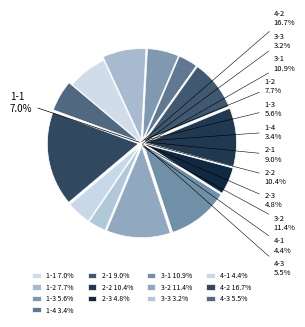

How many slices are in this pie chart?

13